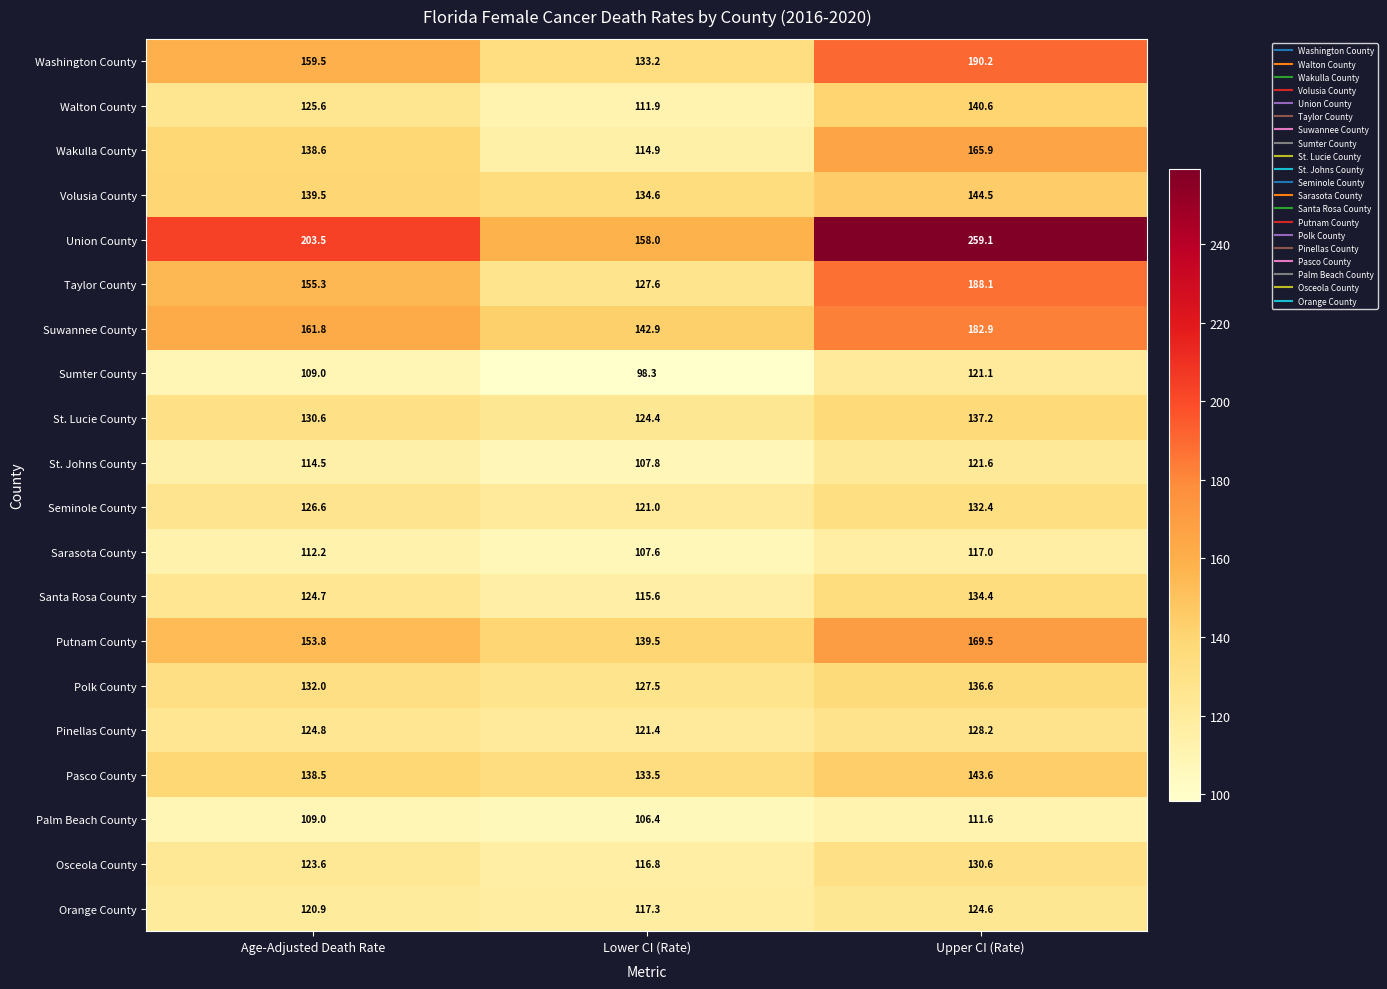

What is the difference between the maximum and second lowest values in the Wakulla County series?

27.3